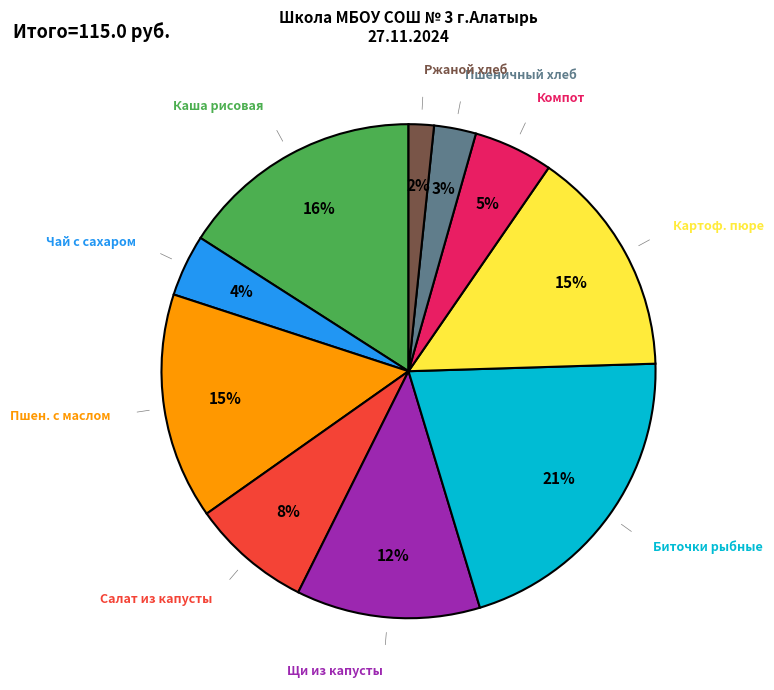

Count the number of slices in the pie.

10